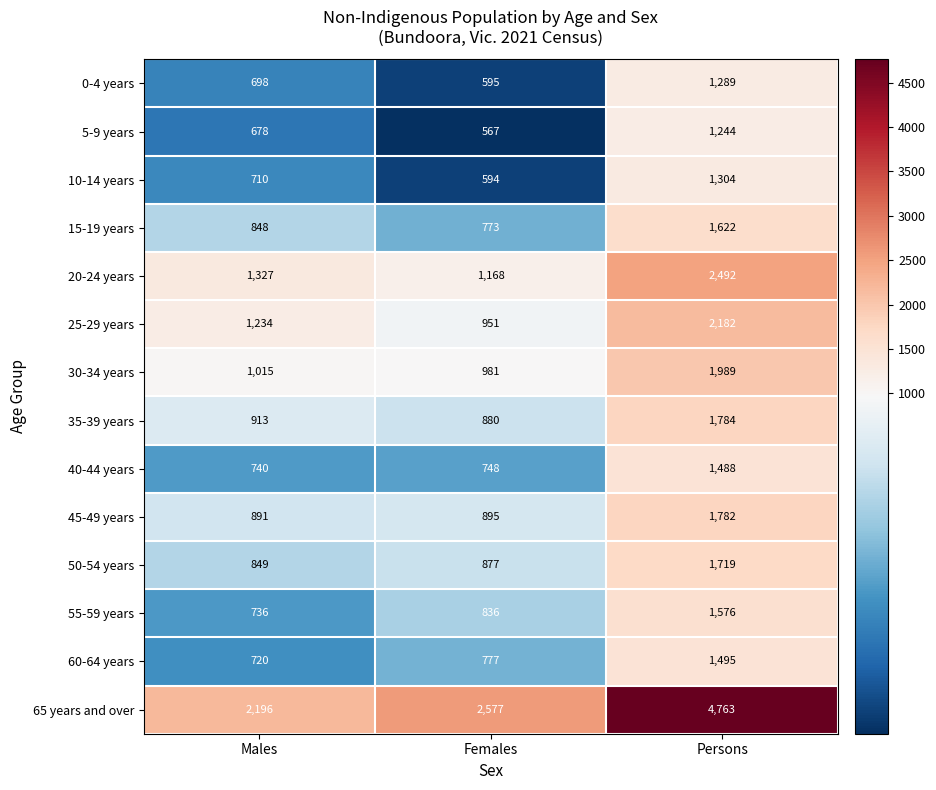

What is the minimum value shown in the chart?

567